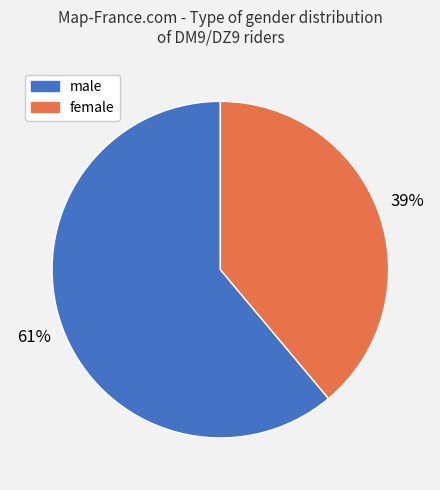

Count the number of slices in the pie.

2